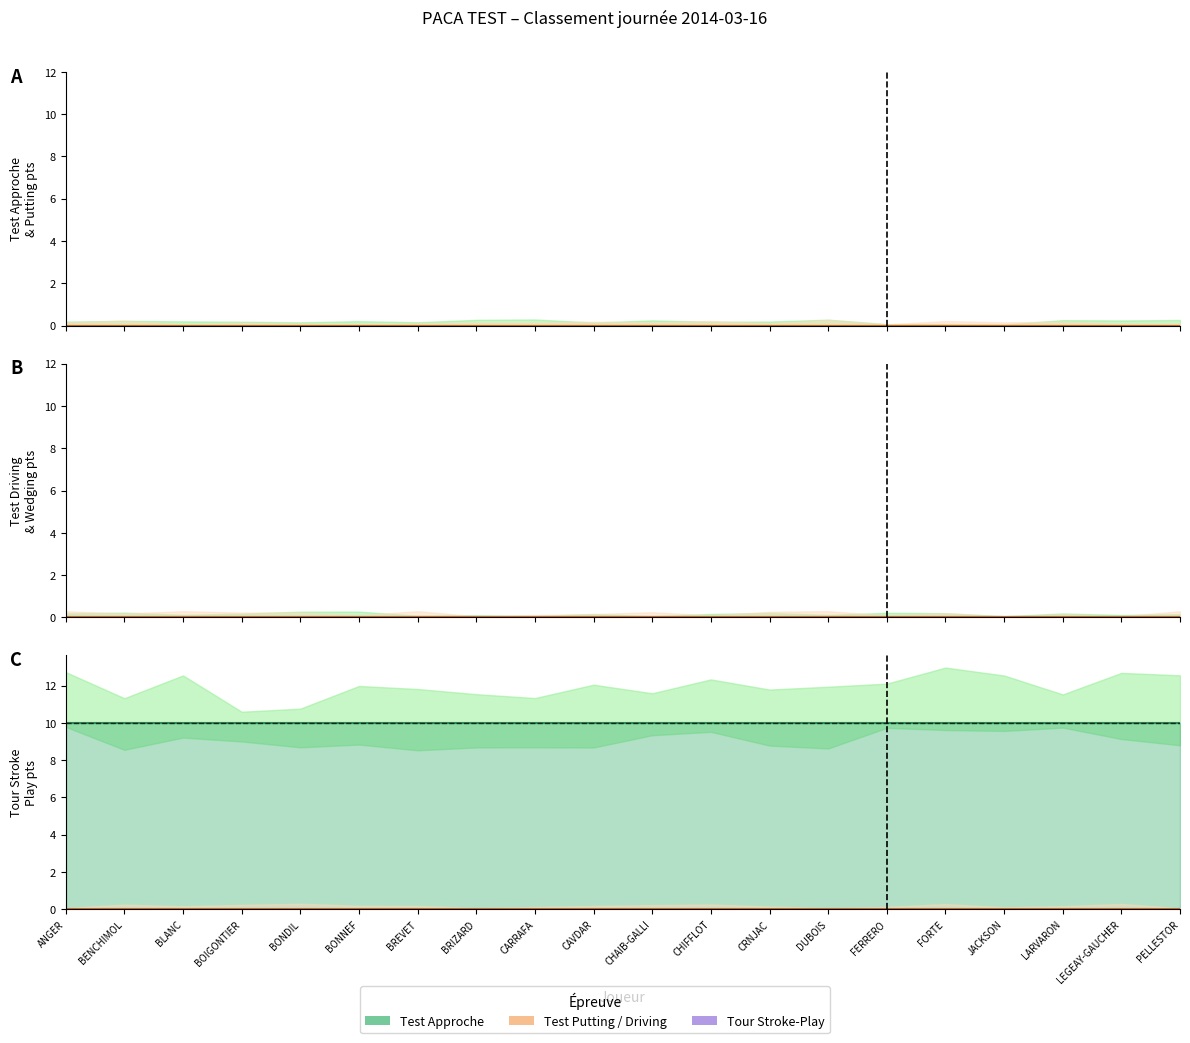

What is the total value across all series at BREVET?

10